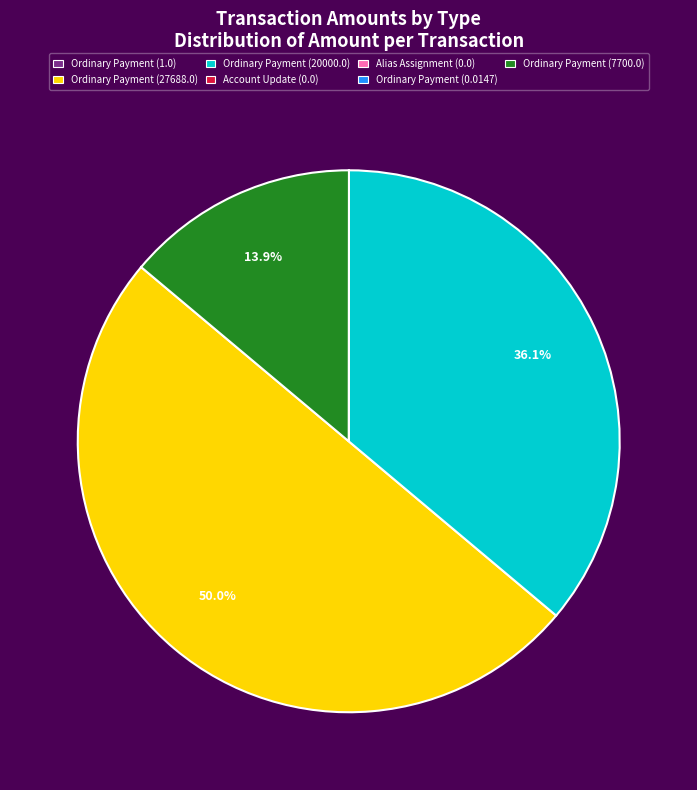

What percentage is NOT represented by Ordinary Payment (20000.0)?

63.9%